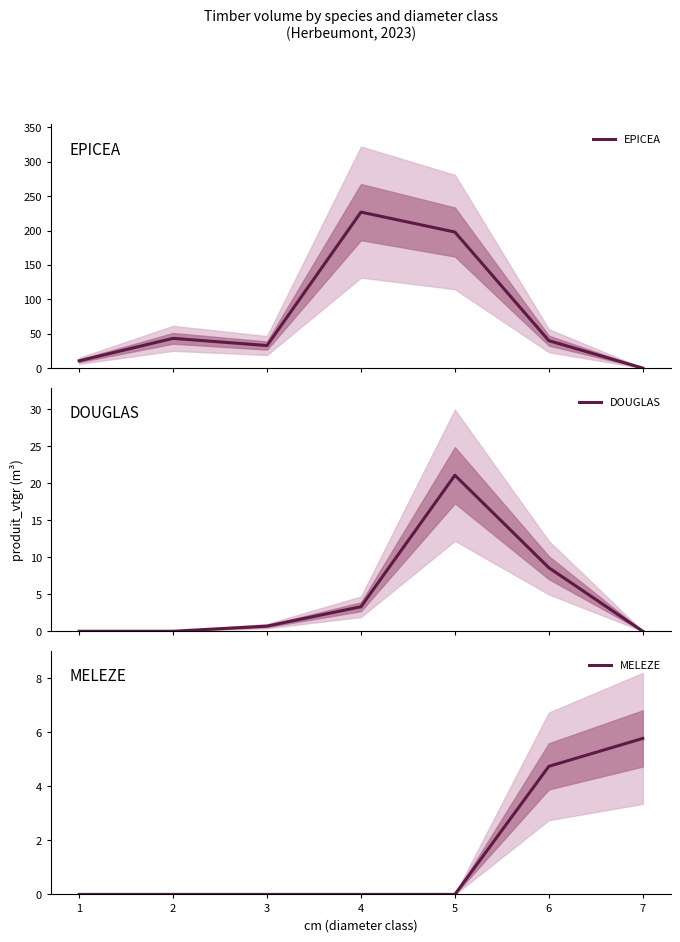

Is it true that MELEZE equals 0.0 at 3?

True